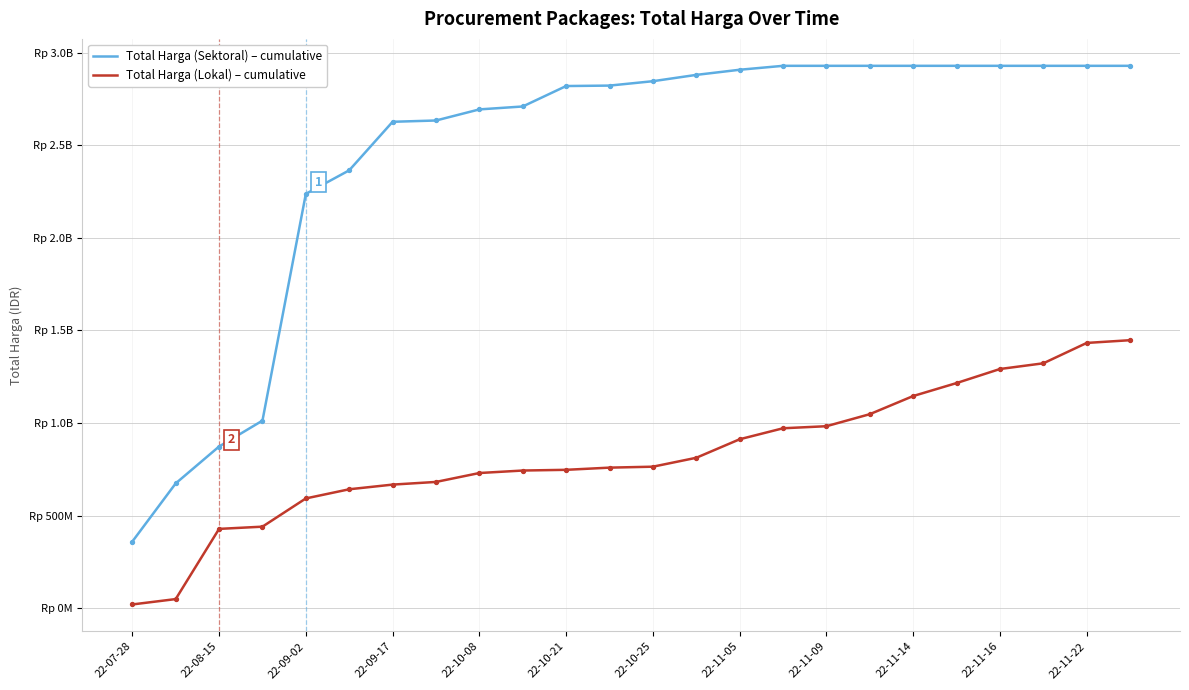

What are all the series names shown in the legend?

Total Harga (Sektoral) – cumulative, Total Harga (Lokal) – cumulative